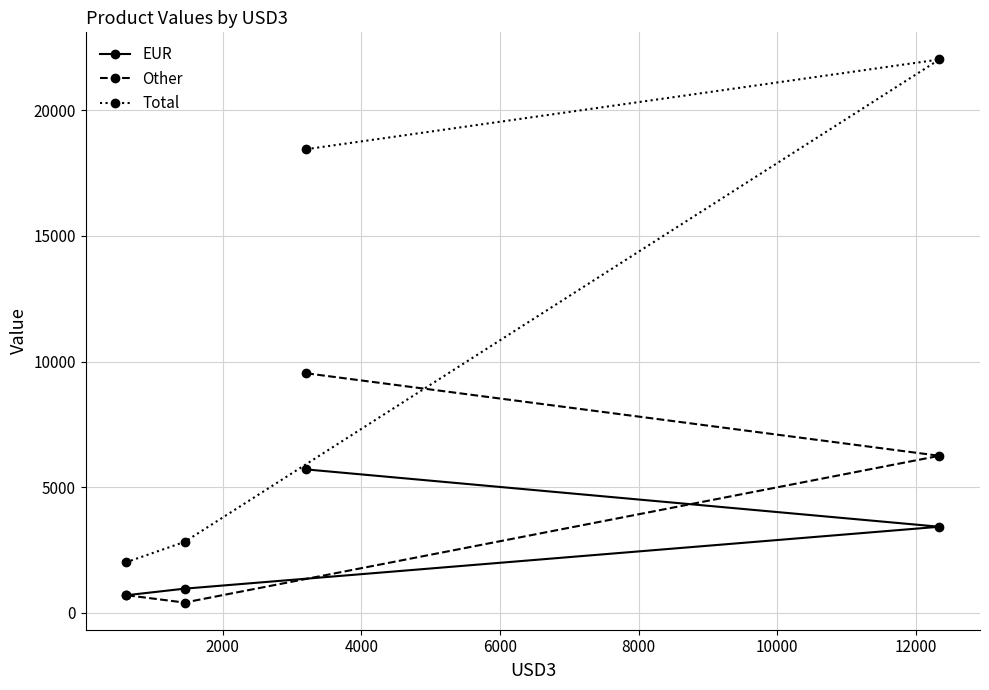

Reading right to left, what are all the values shown in this chart?

EUR: 3428	5709	964	703
Other: 6251	9534	411	705
Total: 22019	18449	2824	2019